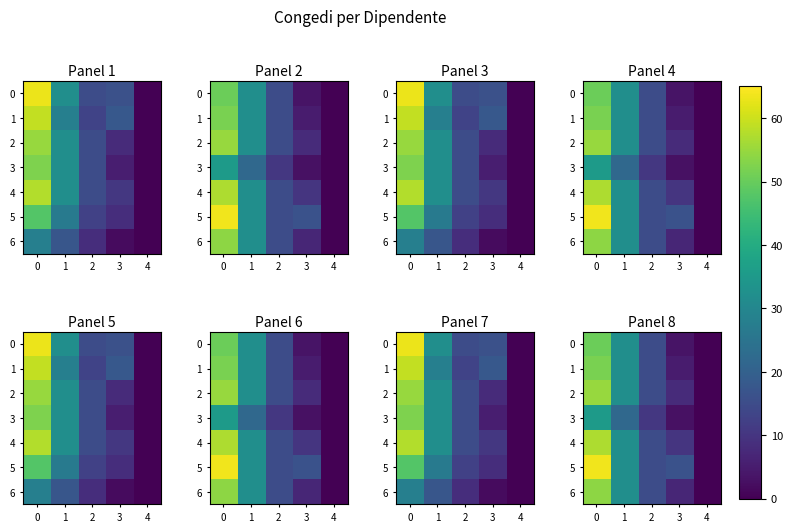

Which series has the widest spread of values?

5